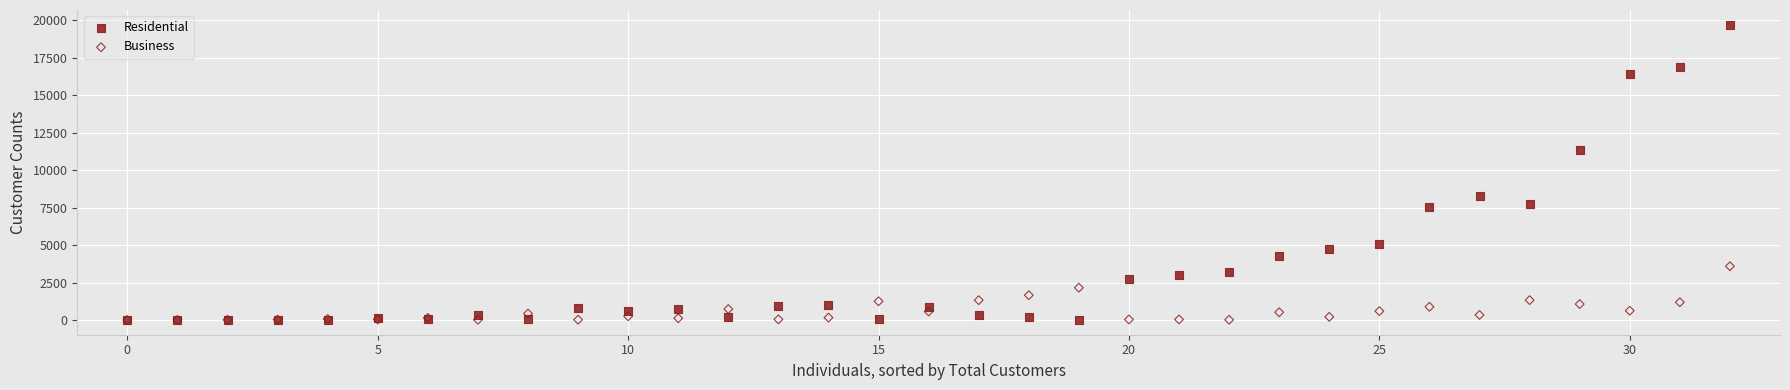

What are all the series names shown in the legend?

Residential, Business